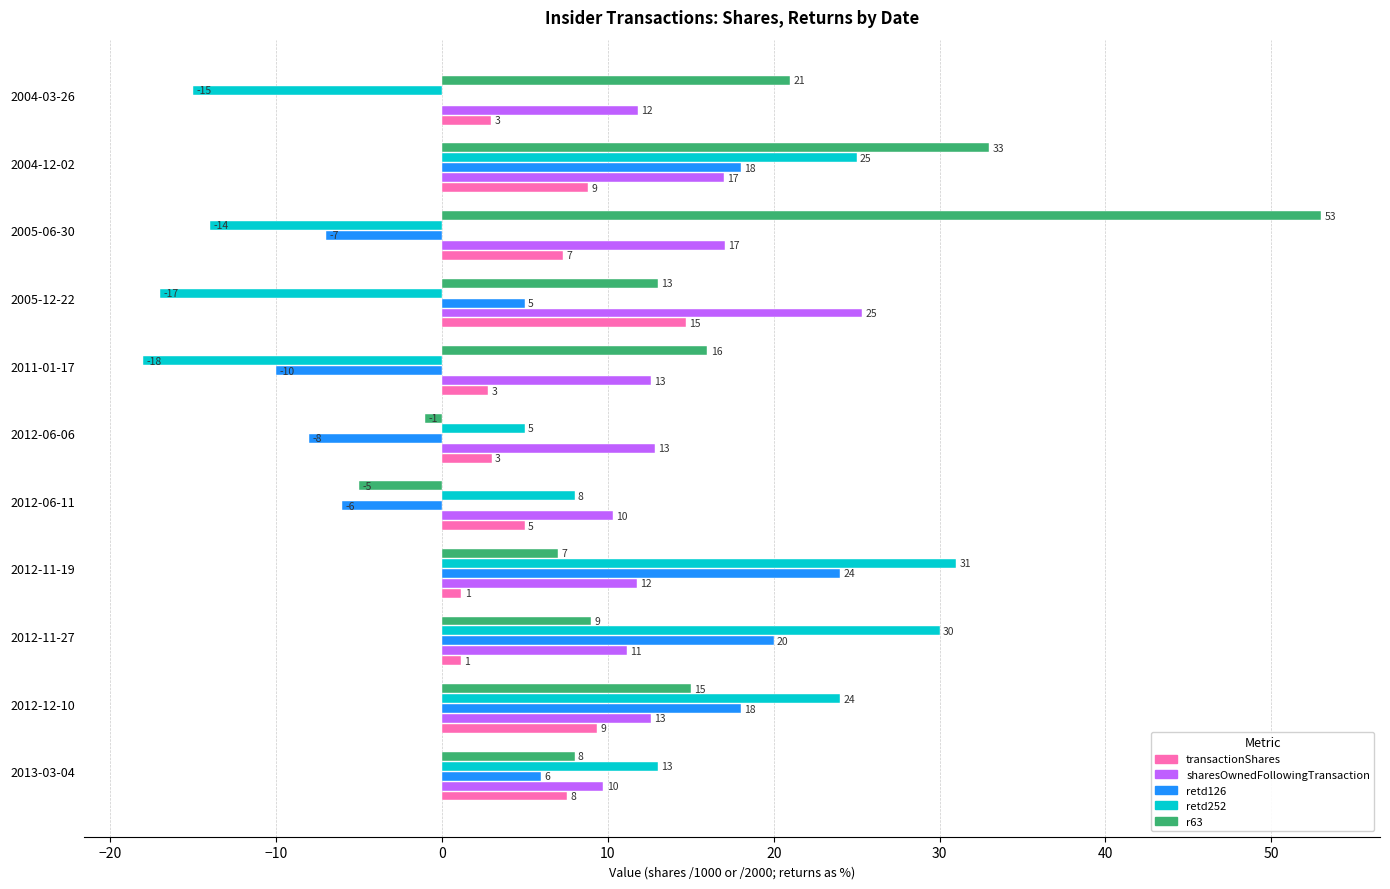

Which series has the largest total across all categories?

r63